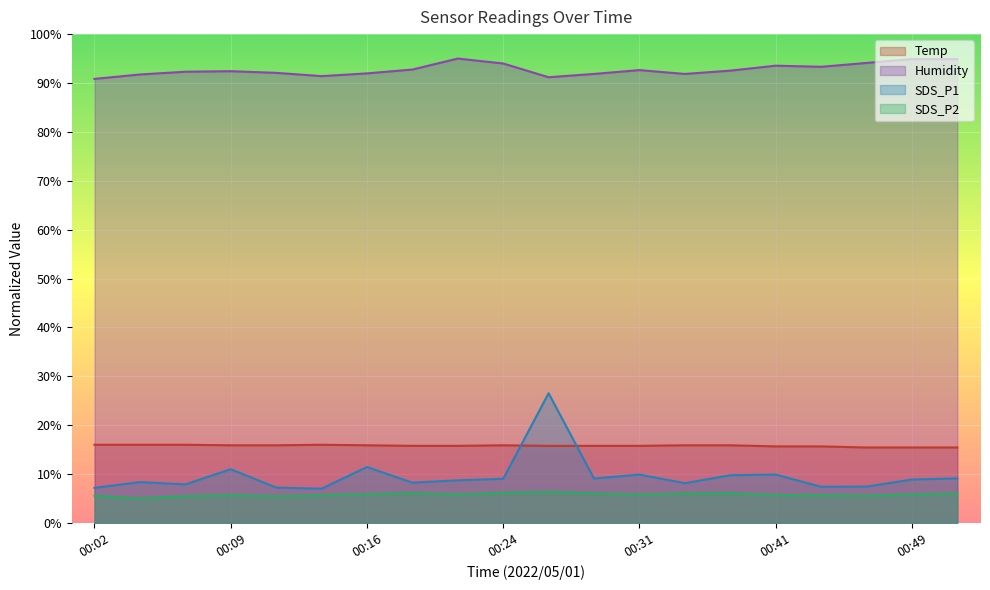

True or false: SDS_P2 and SDS_P1 cross at least once.

False